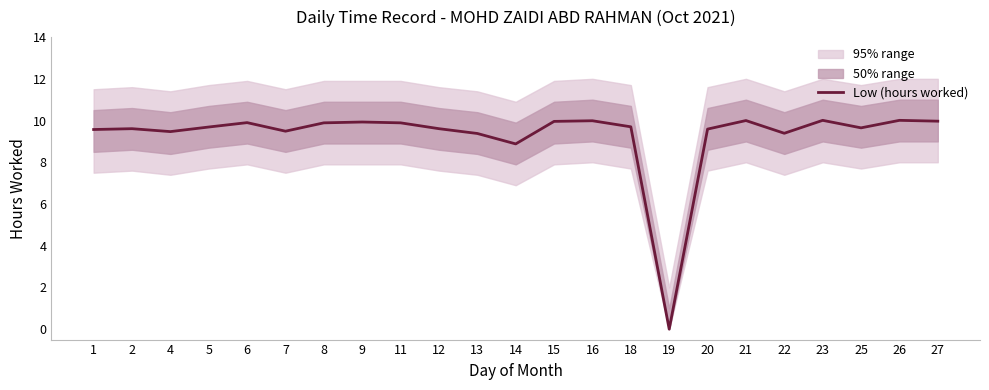

What is the approximate value at 2?

9.6